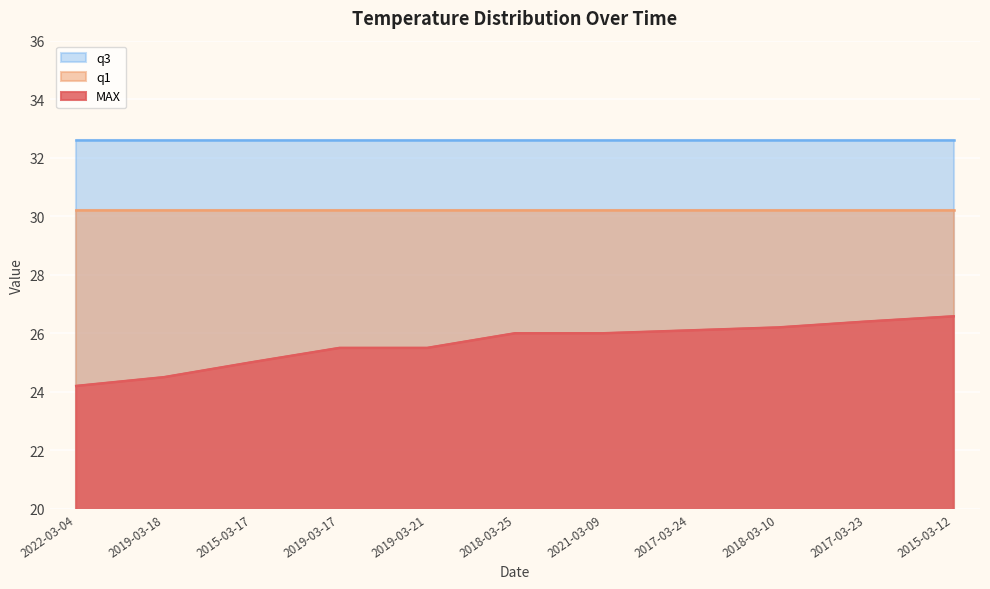

What is the difference between the highest and lowest values at 2015-03-17?

7.6